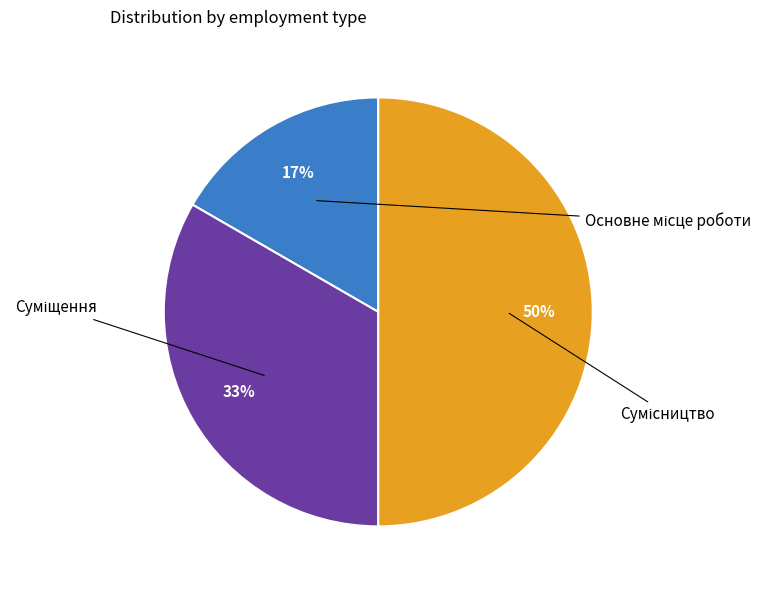

To the nearest percent, what is the average slice percentage?

33%